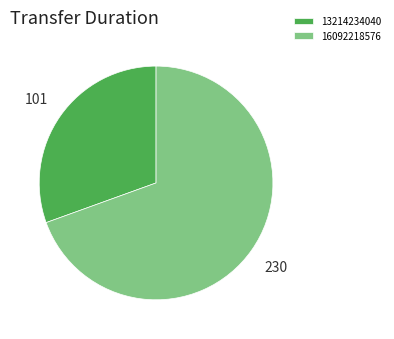

Is there any slice that represents more than half of the pie?

Yes